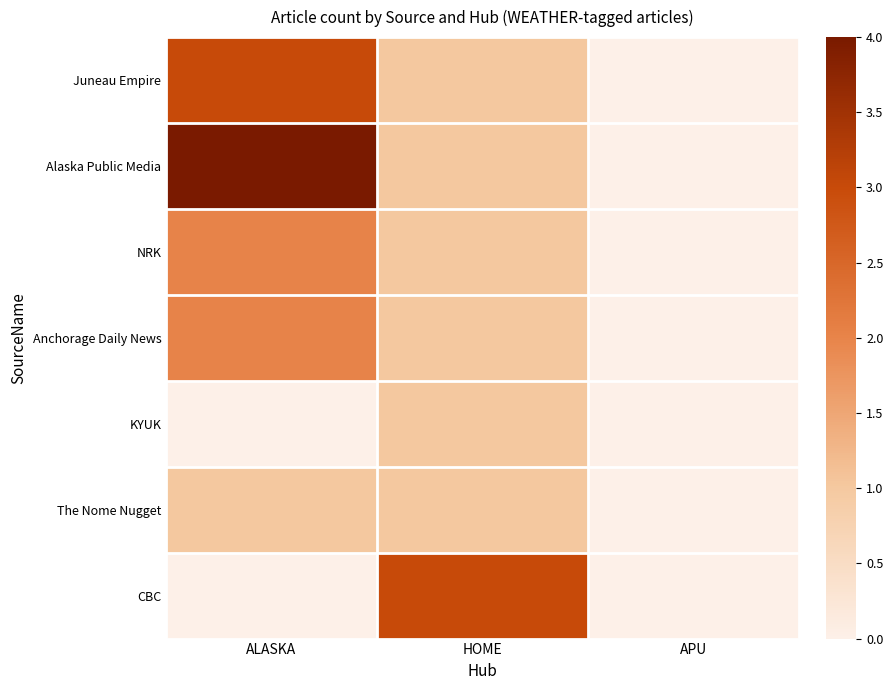

Count the number of categories in the chart.

3